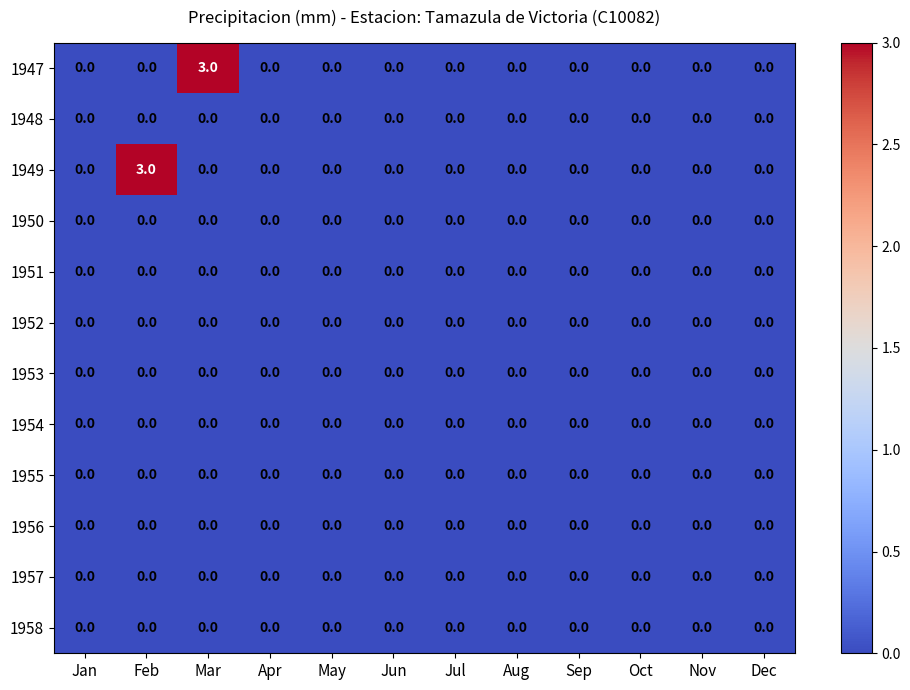

The 1953 series shows 0 at Aug. True or false?

True